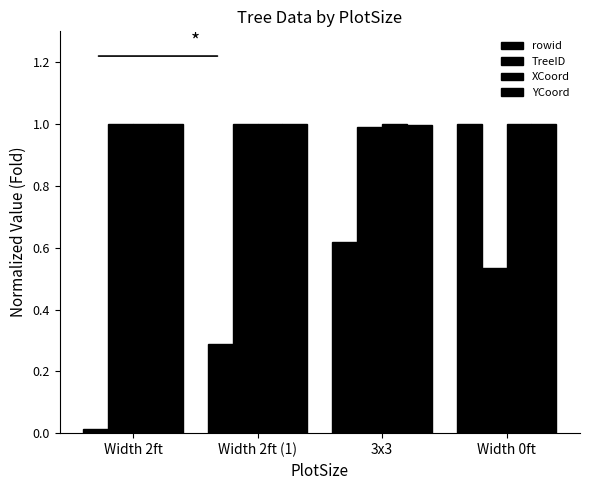

Reading left to right, extract all data points from this chart.

rowid: 0.0	0.3	0.6	1.0
TreeID: 1.0	1.0	1.0	0.5
XCoord: 1.0	1.0	1.0	1.0
YCoord: 1.0	1.0	1.0	1.0